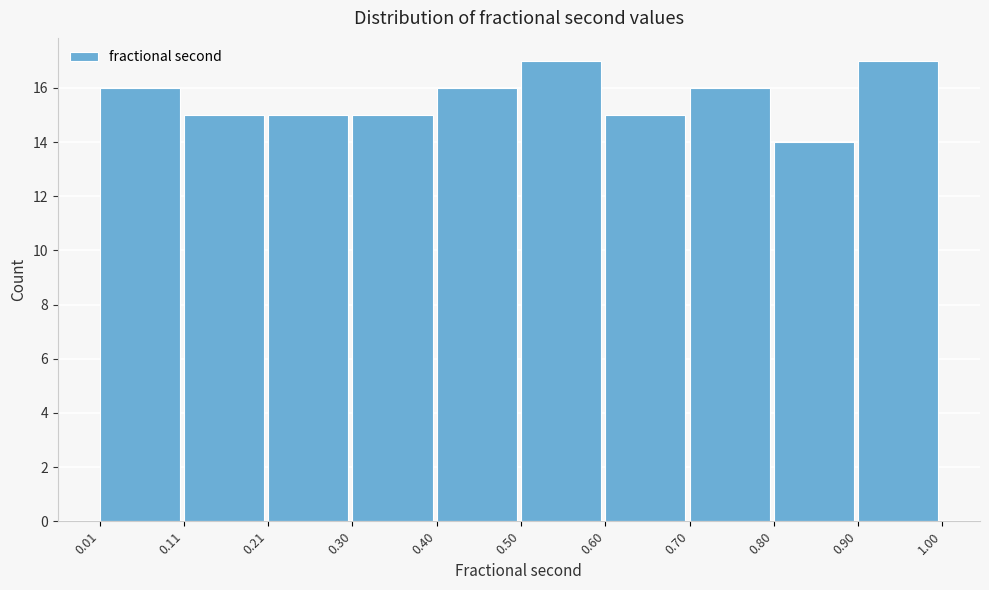

Reading left to right, transcribe this chart: for each bar, give the range it covers on the x-axis and its height. The values are not printed on the chart, so give them approximately, as read against the axis.

0.01 to 0.11: 16
0.11 to 0.21: 15
0.21 to 0.30: 15
0.30 to 0.40: 15
0.40 to 0.50: 16
0.50 to 0.60: 17
0.60 to 0.70: 15
0.70 to 0.80: 16
0.80 to 0.90: 14
0.90 to 1.00: 17